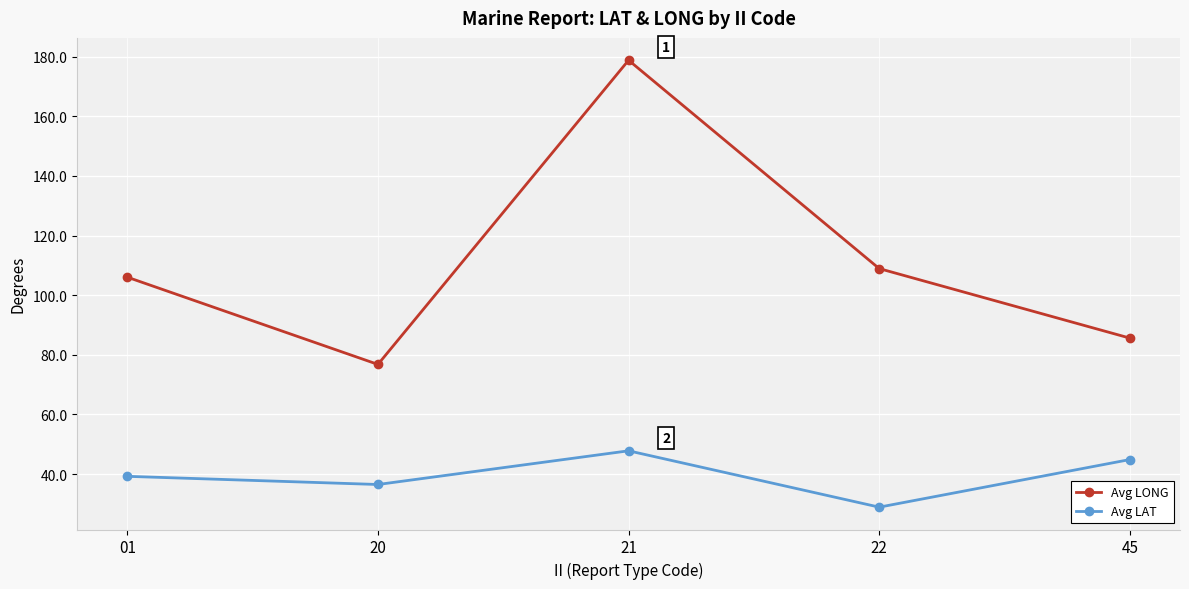

In Avg LONG, how many points are higher than both neighbors (excluding endpoints)?

1